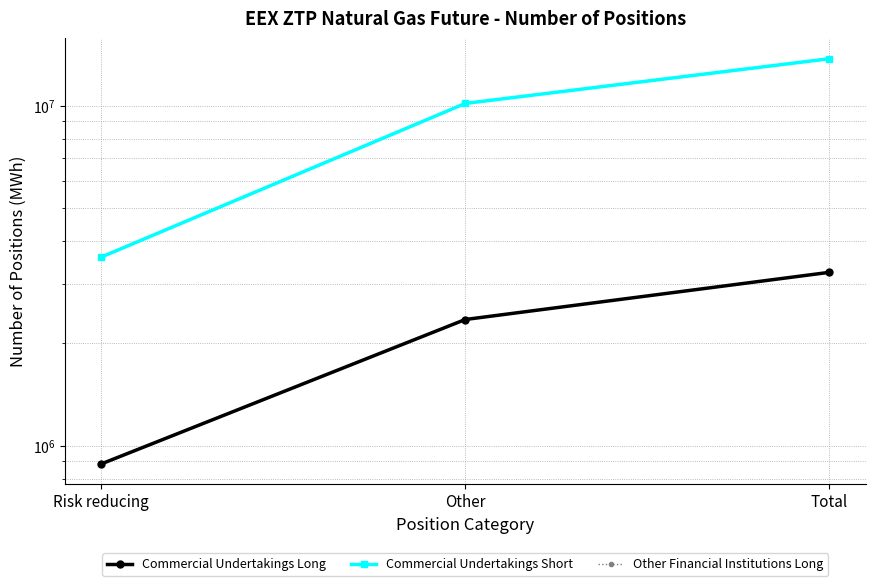

Which category has the highest value across all series?

Total